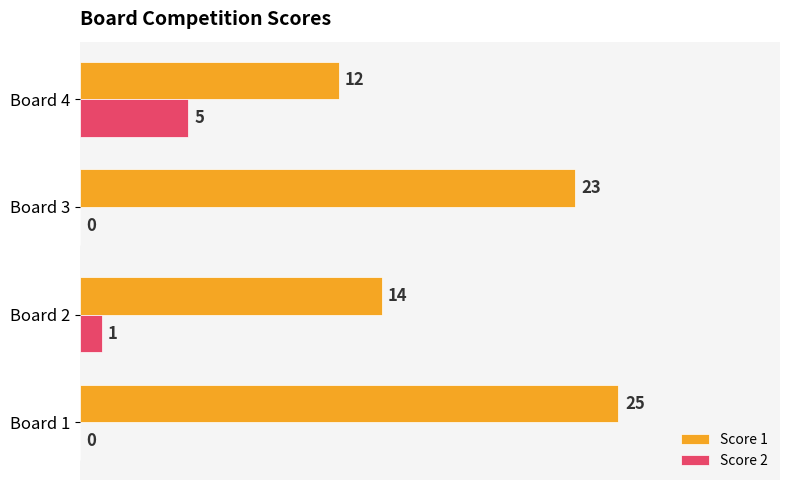

What is the sum of all Score 1 values?

74